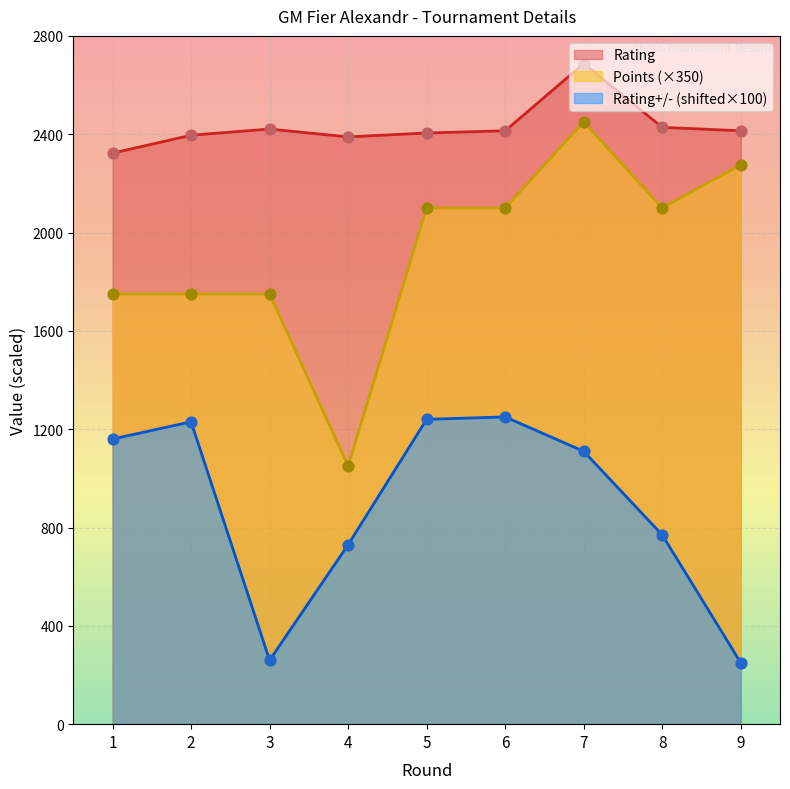

Which series has the largest total across all categories?

Rating